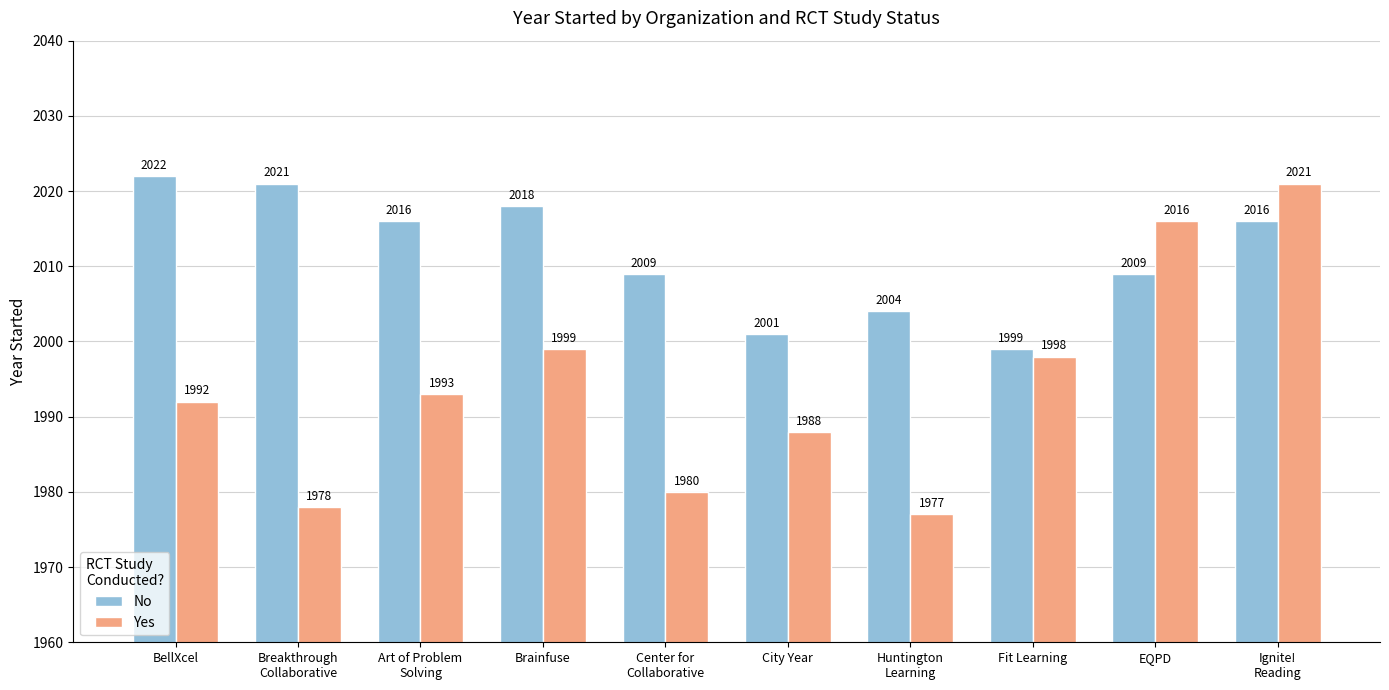

How many bars are there in total?

20